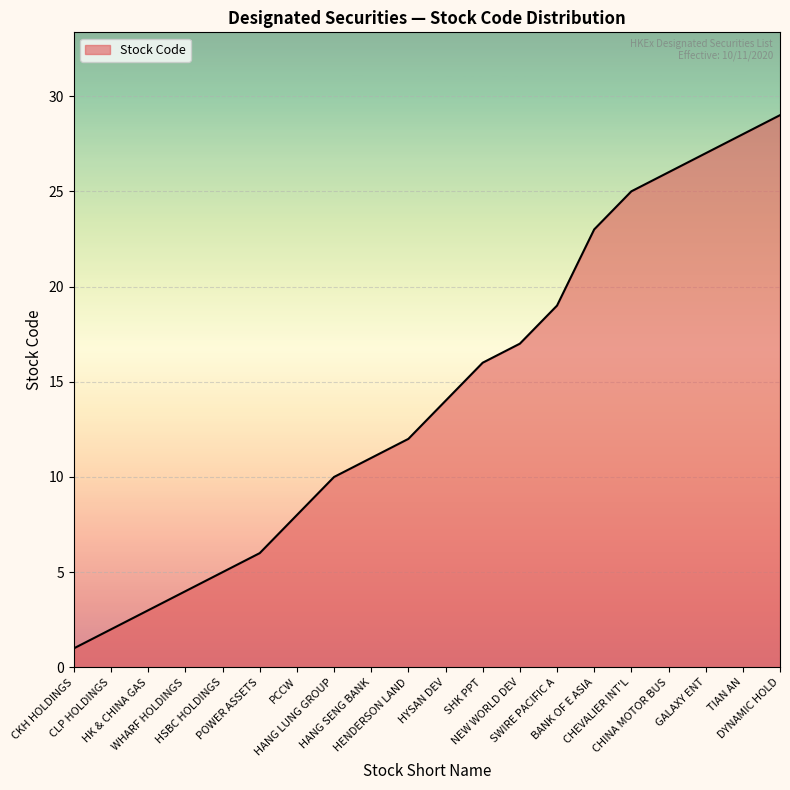

How many lines are shown in the chart?

1